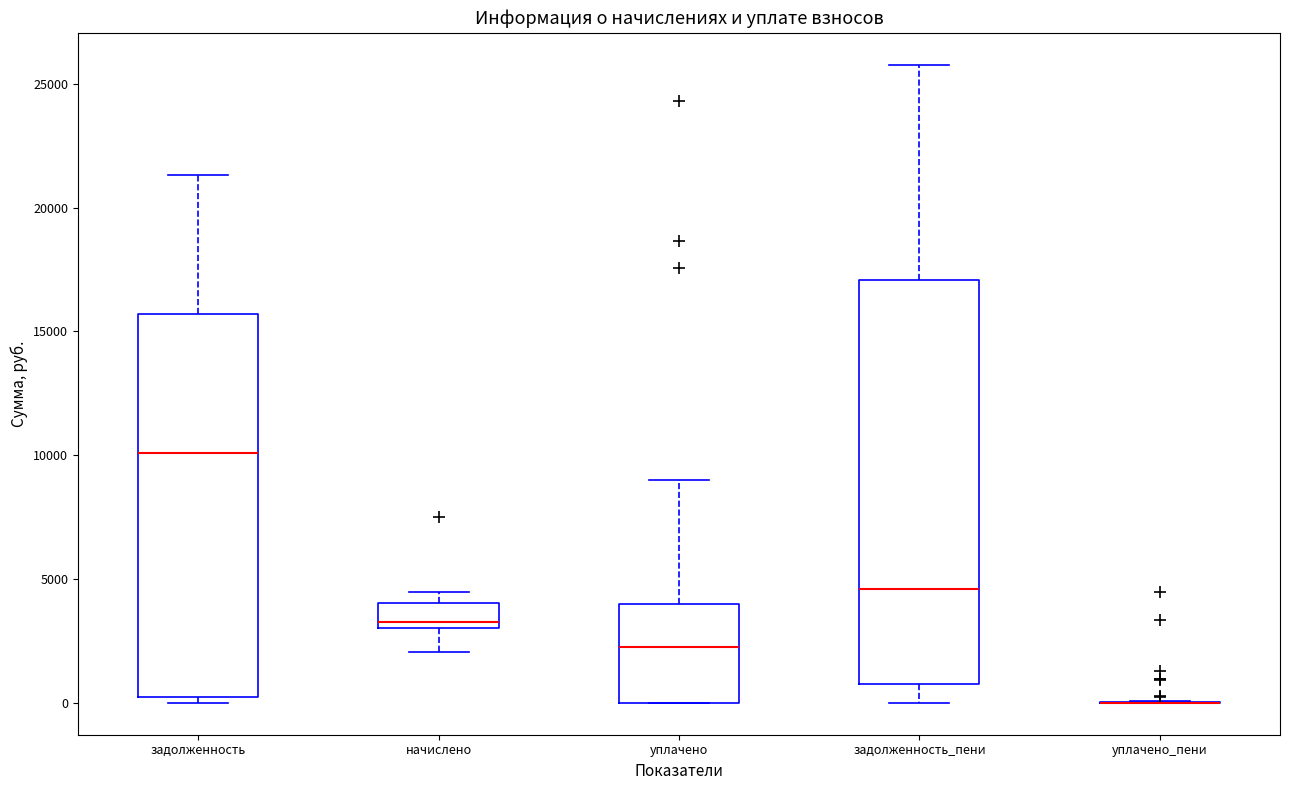

Where does the median line of the box for начислено sit on the y-axis? The values are not printed on the chart, so give them approximately, as read against the axis.

3500